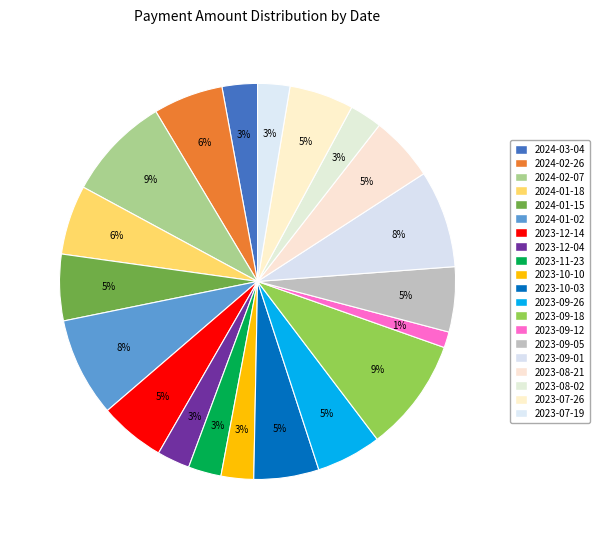

What percentage is NOT represented by 2023-09-01?

92.0%